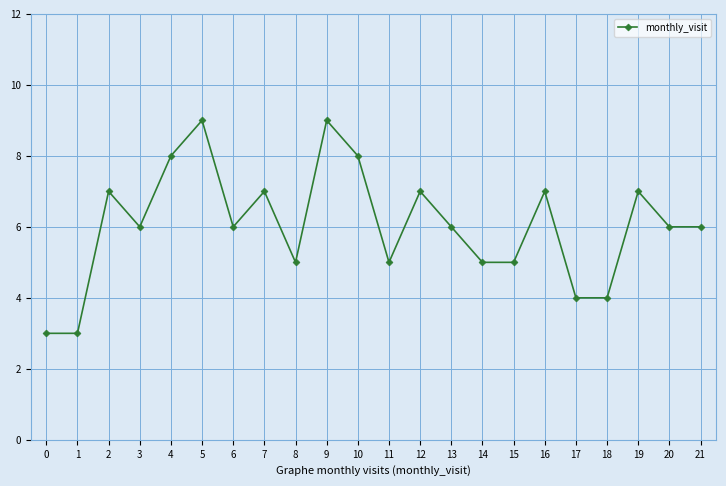

What is the change in value from 6 to 10?

+2